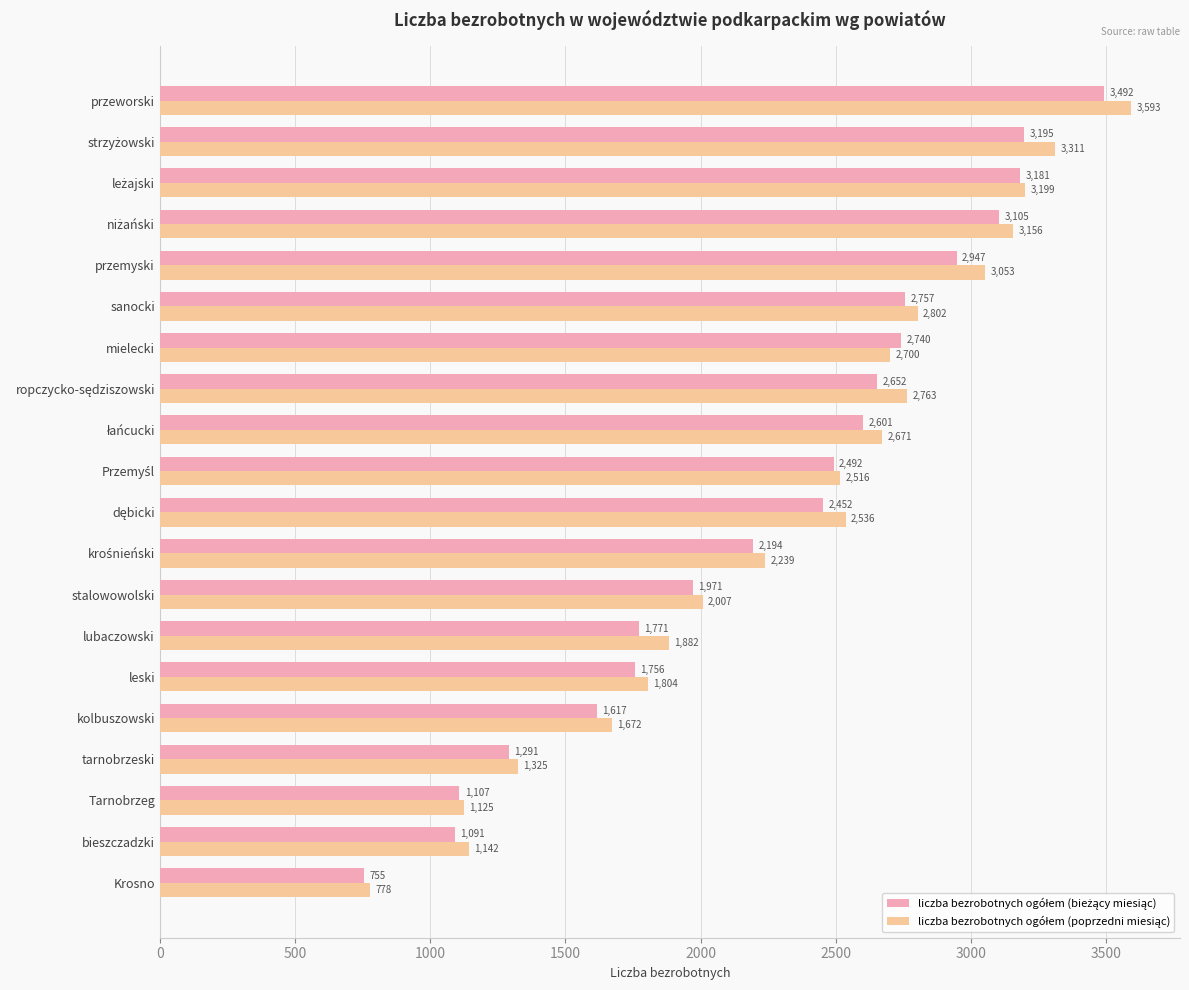

Which category has the highest value across all series?

przeworski